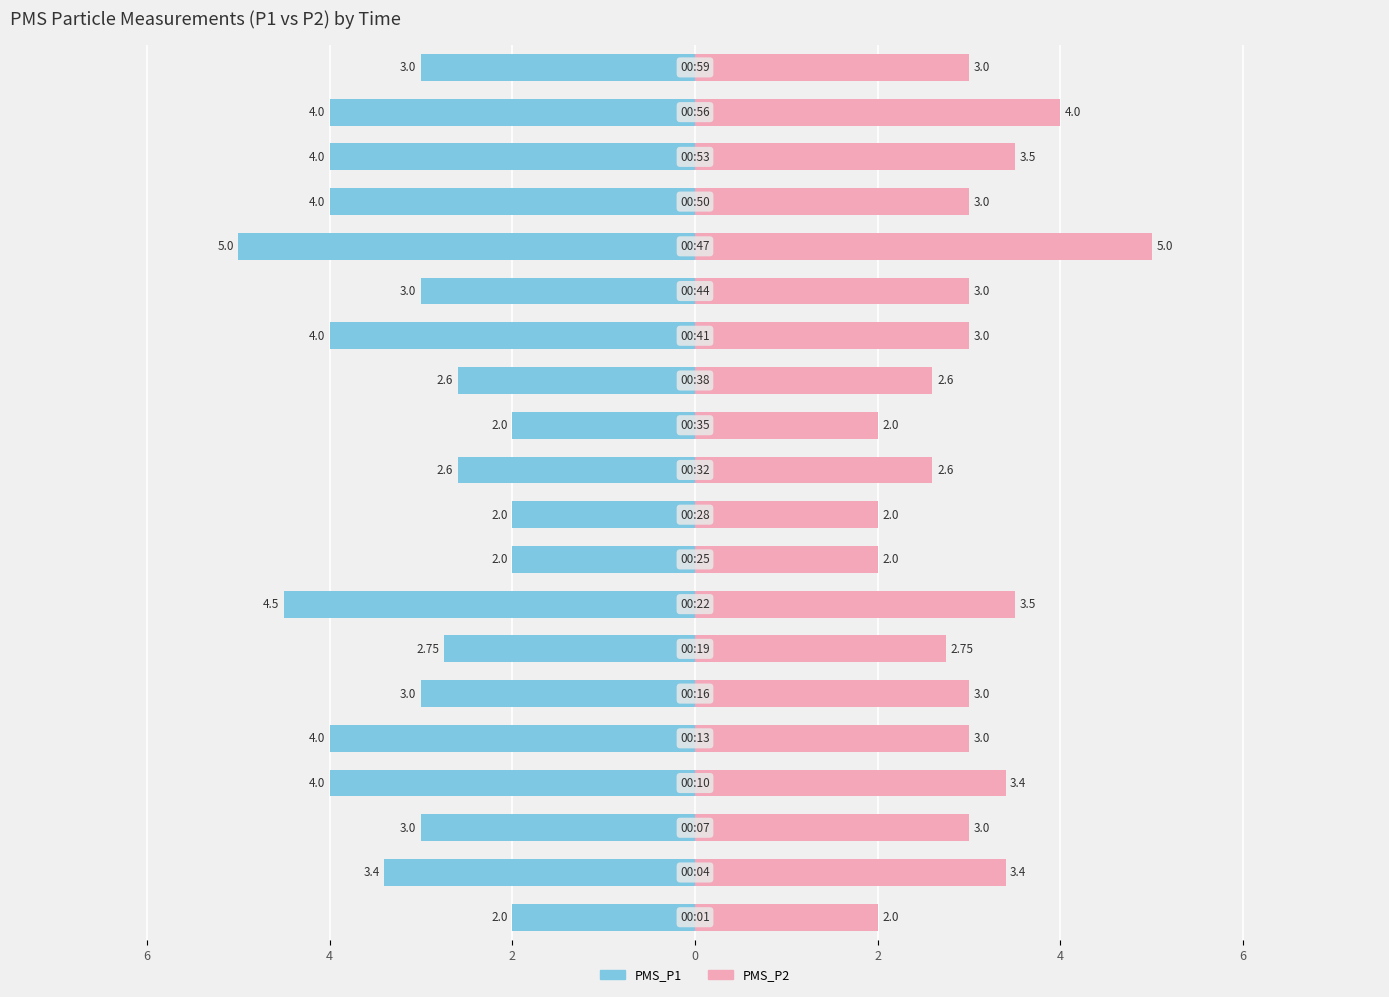

How many groups of bars are there?

20